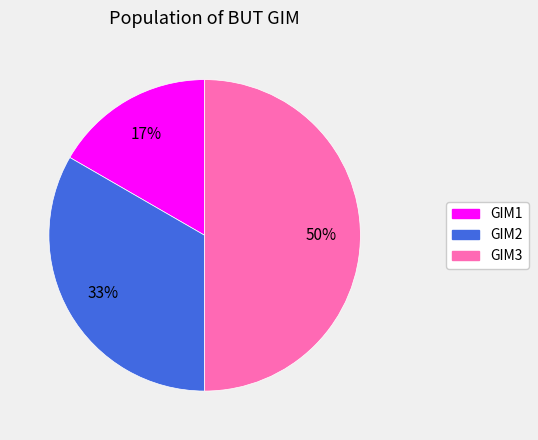

Combined, do GIM1 and GIM3 account for over 50%?

Yes